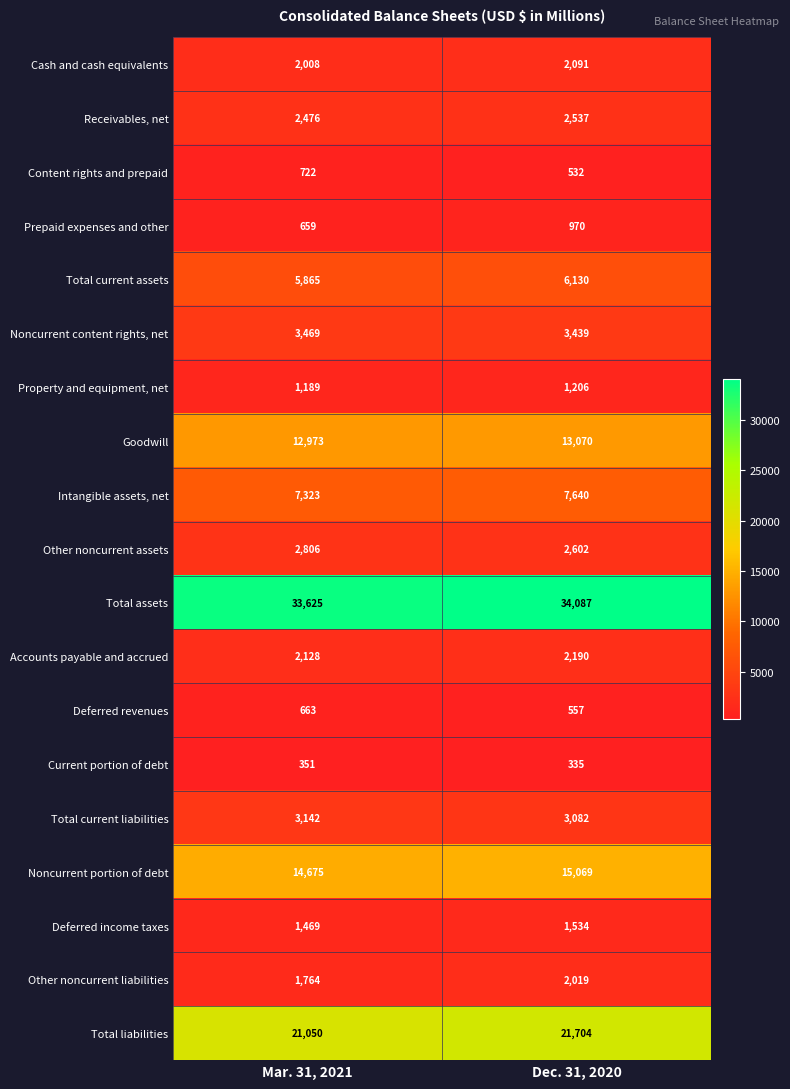

List the labels in order of Current portion of debt value, smallest first.

Dec. 31, 2020, Mar. 31, 2021